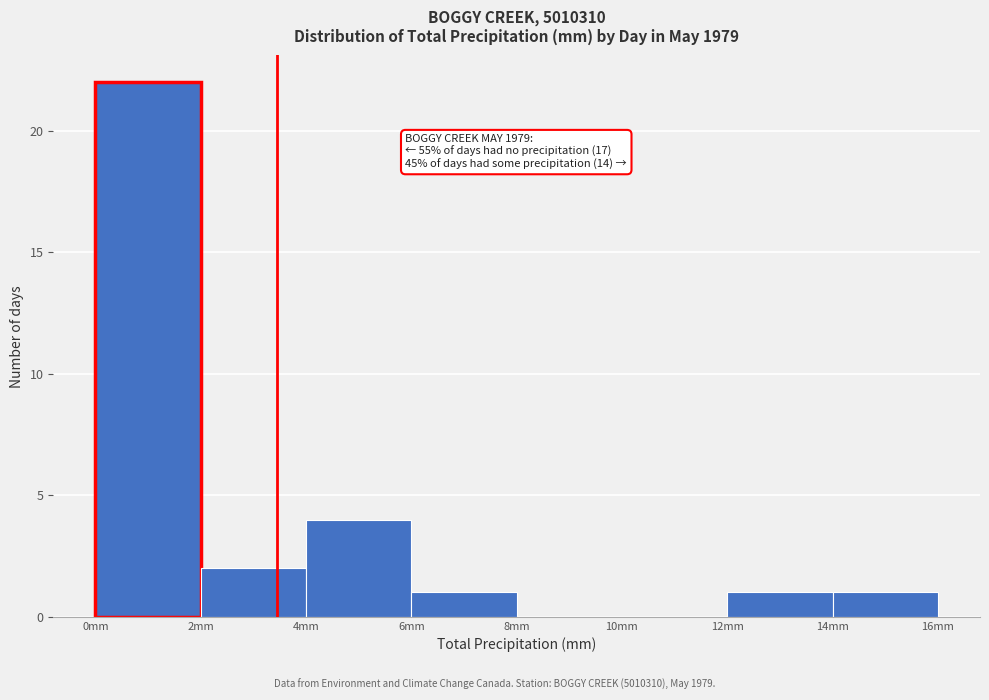

Which range on the x-axis has the tallest bar?

0 to 2